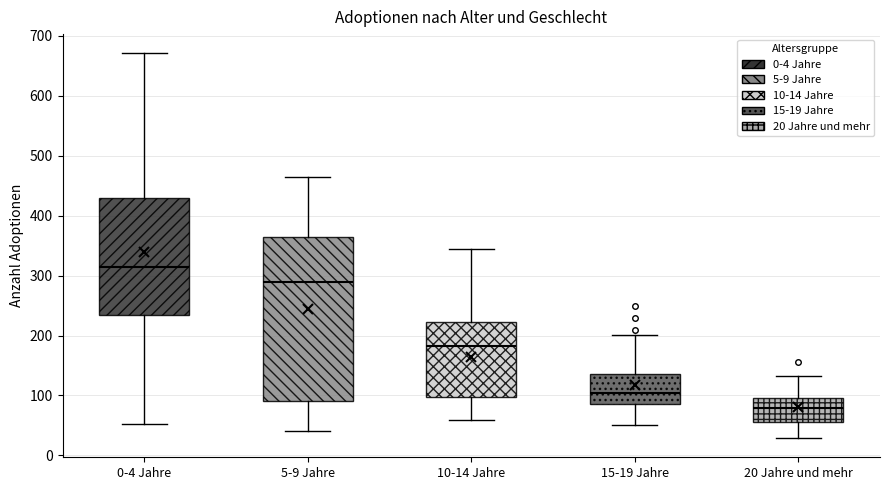

Which box has the highest median line?

0-4 Jahre